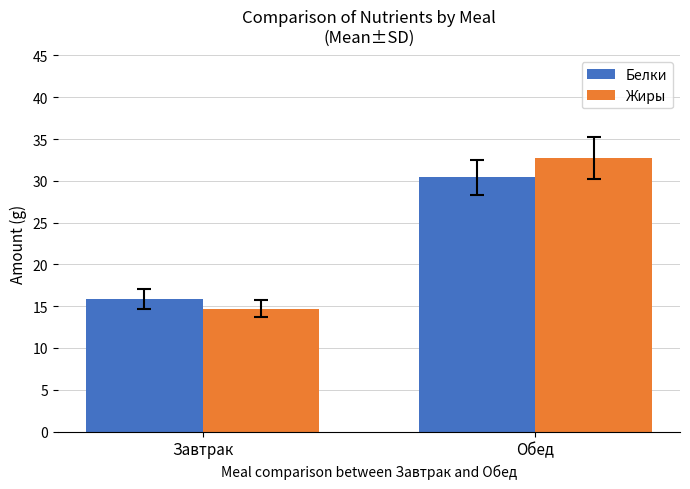

Which series has the largest range (max minus min)?

Жиры